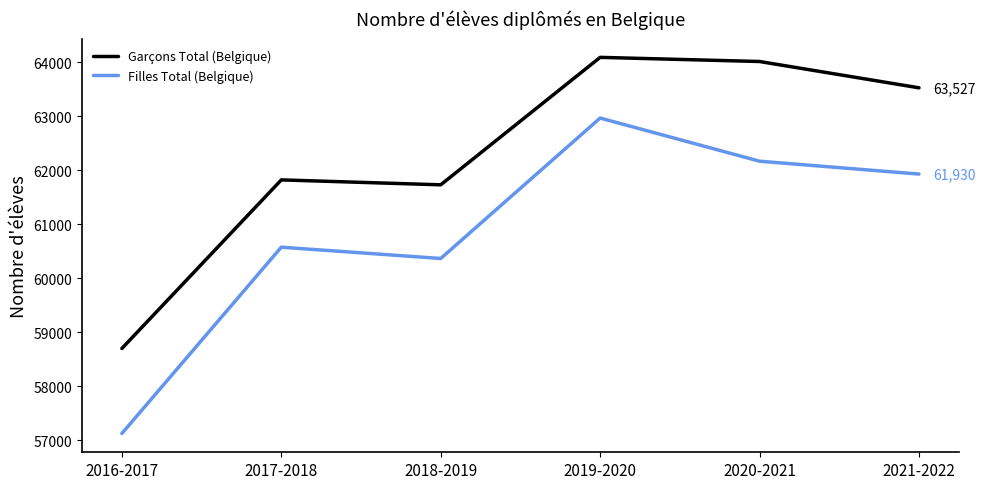

True or false: Filles Total (Belgique) and Garçons Total (Belgique) intersect in this chart.

False